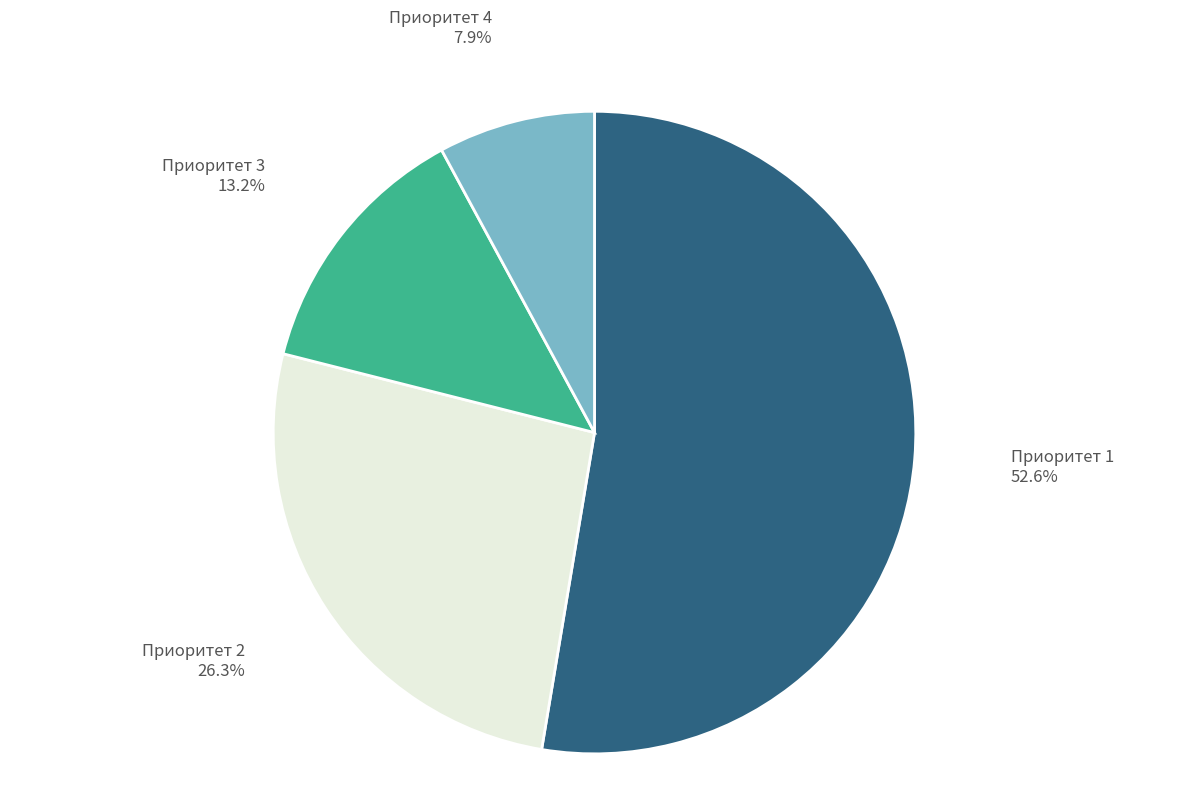

Combined, what portion of the pie is Приоритет 1 and Приоритет 3?

65.8%